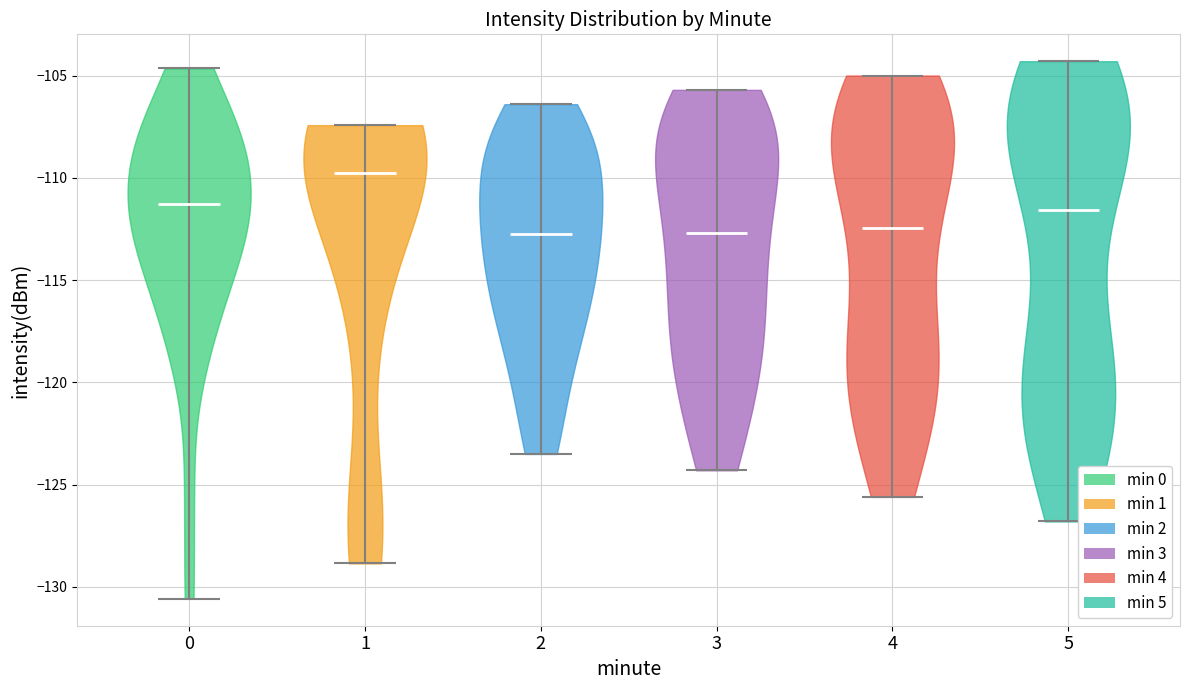

Which violin has the highest median line?

1